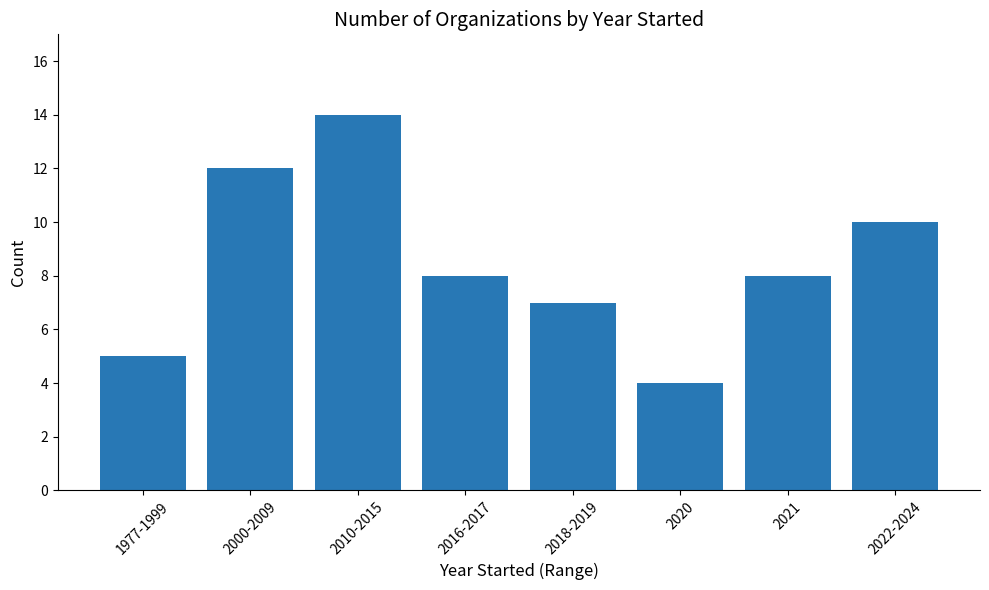

What is the minimum value shown in the chart?

4